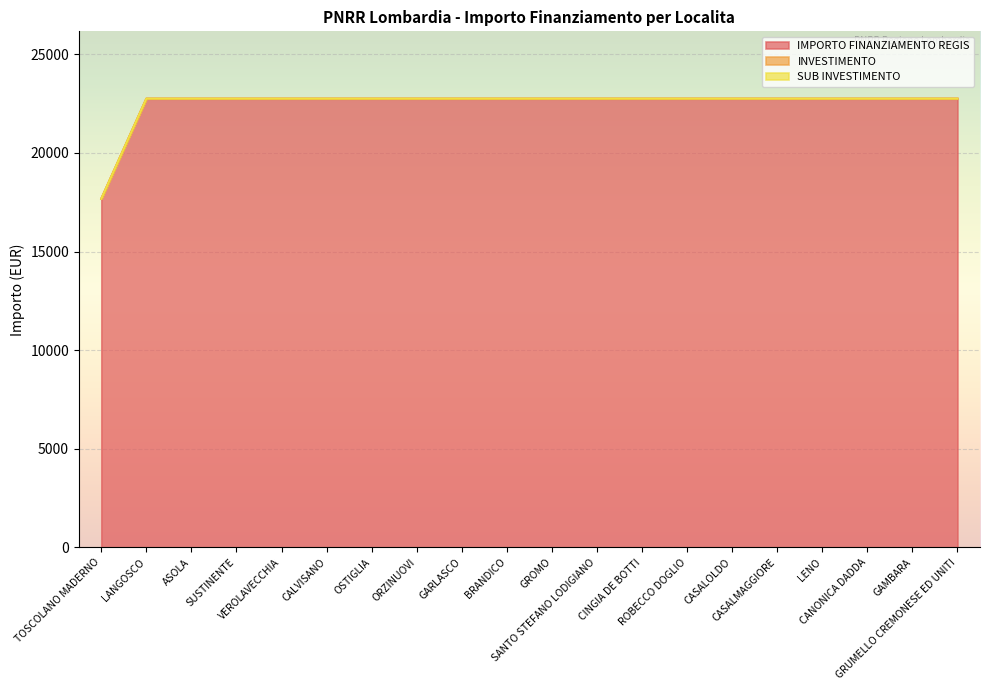

What is the total value across all series at ASOLA?

22754.6